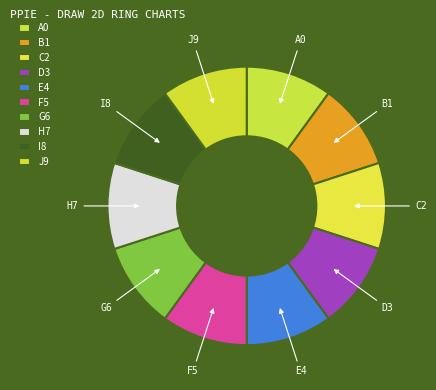

Count the number of slices in the pie.

10